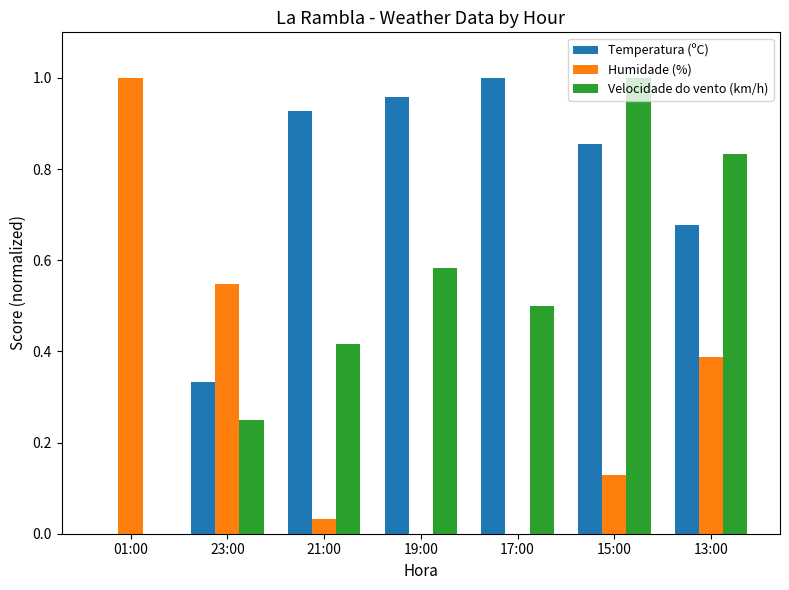

Which series has the largest total across all categories?

Temperatura (ºC)